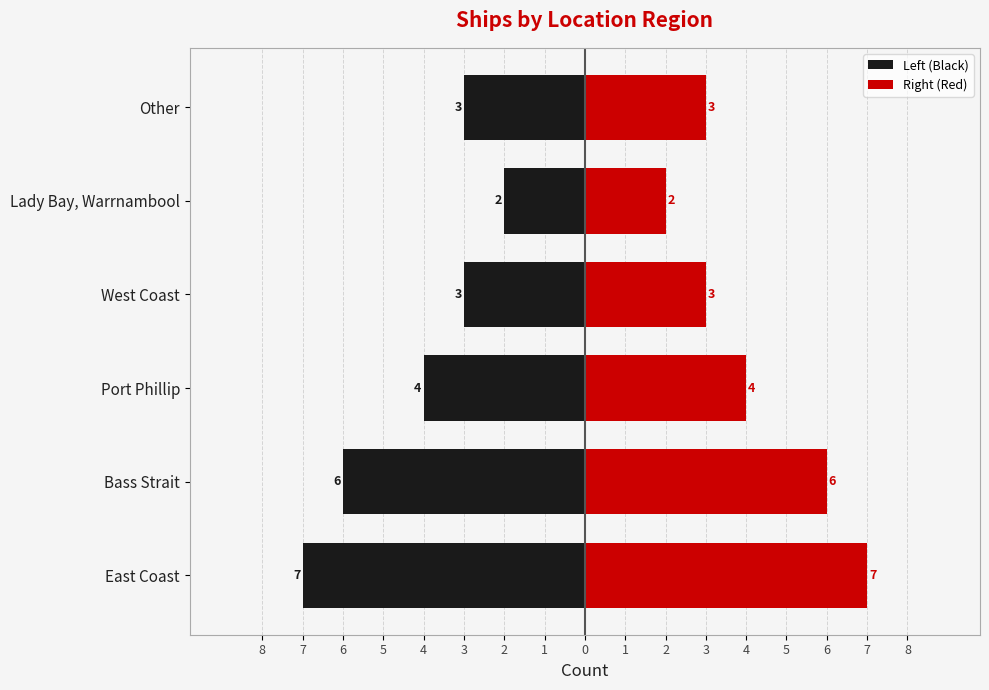

Reading right to left, list all the values displayed in this chart.

Left (Black): -3	-2	-3	-4	-6	-7
Right (Red): 3	2	3	4	6	7